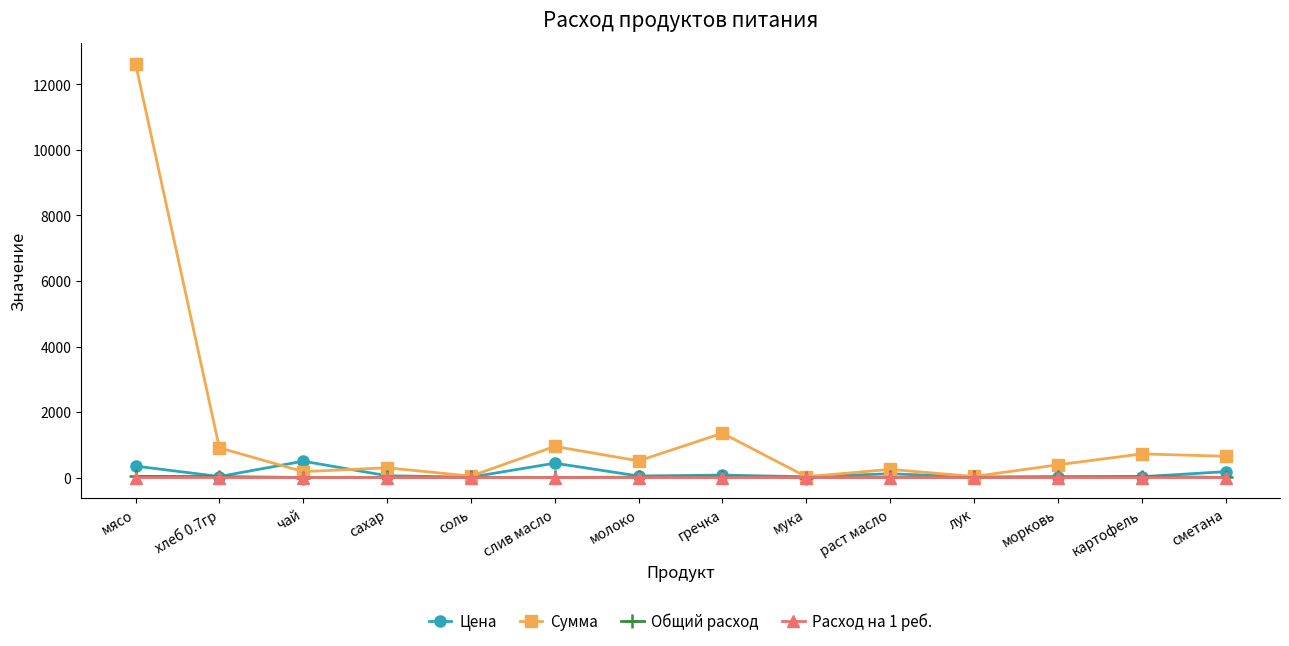

Which label corresponds to the largest value in the chart?

мясо